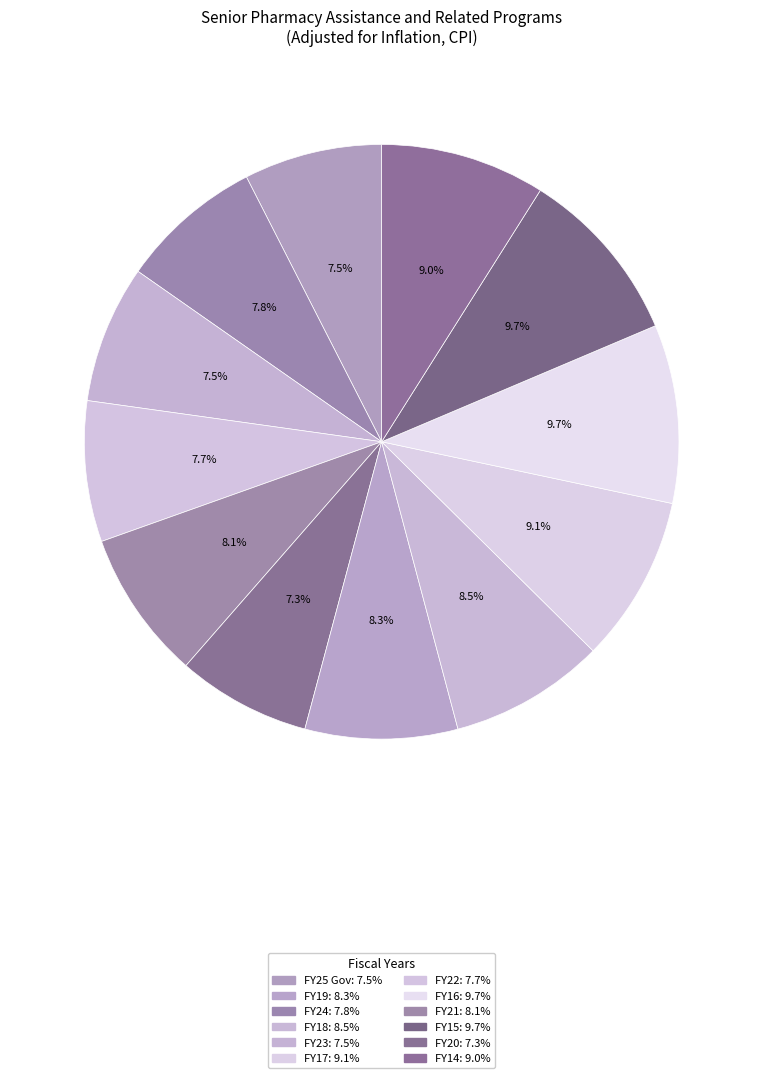

Is there any slice that represents more than half of the pie?

No